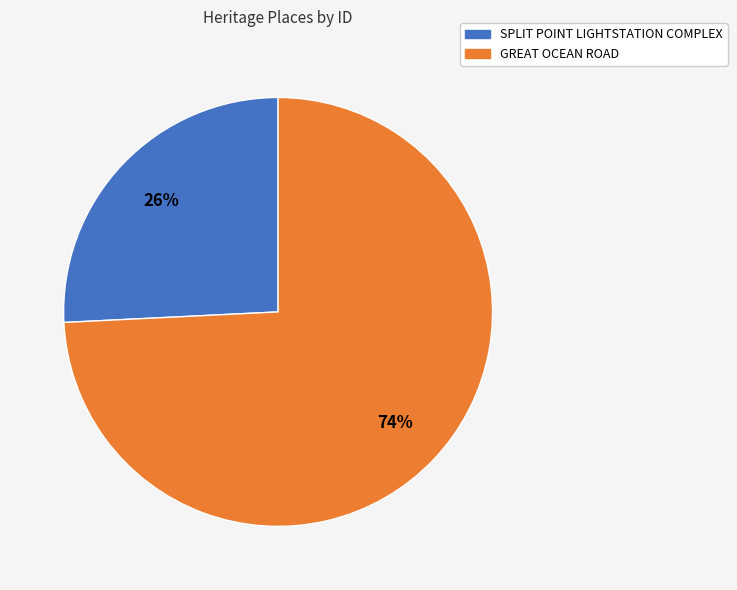

Is the sum of GREAT OCEAN ROAD and SPLIT POINT LIGHTSTATION COMPLEX greater than half?

Yes